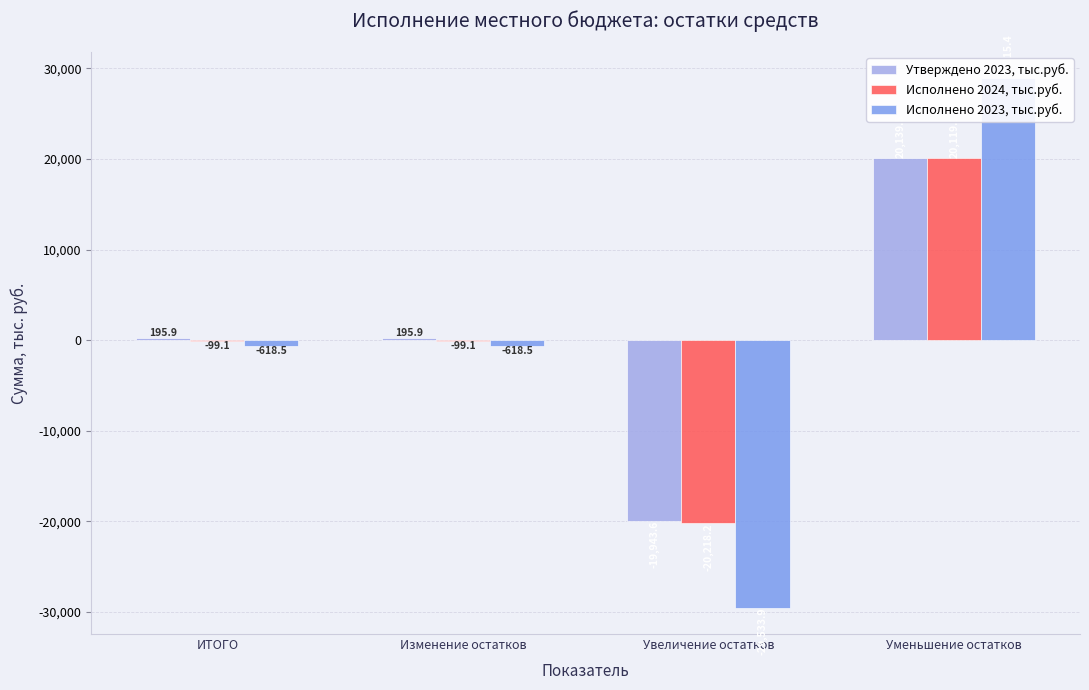

What is the difference between the maximum and minimum values in the Исполнено 2023, тыс.руб. series?

58449.3